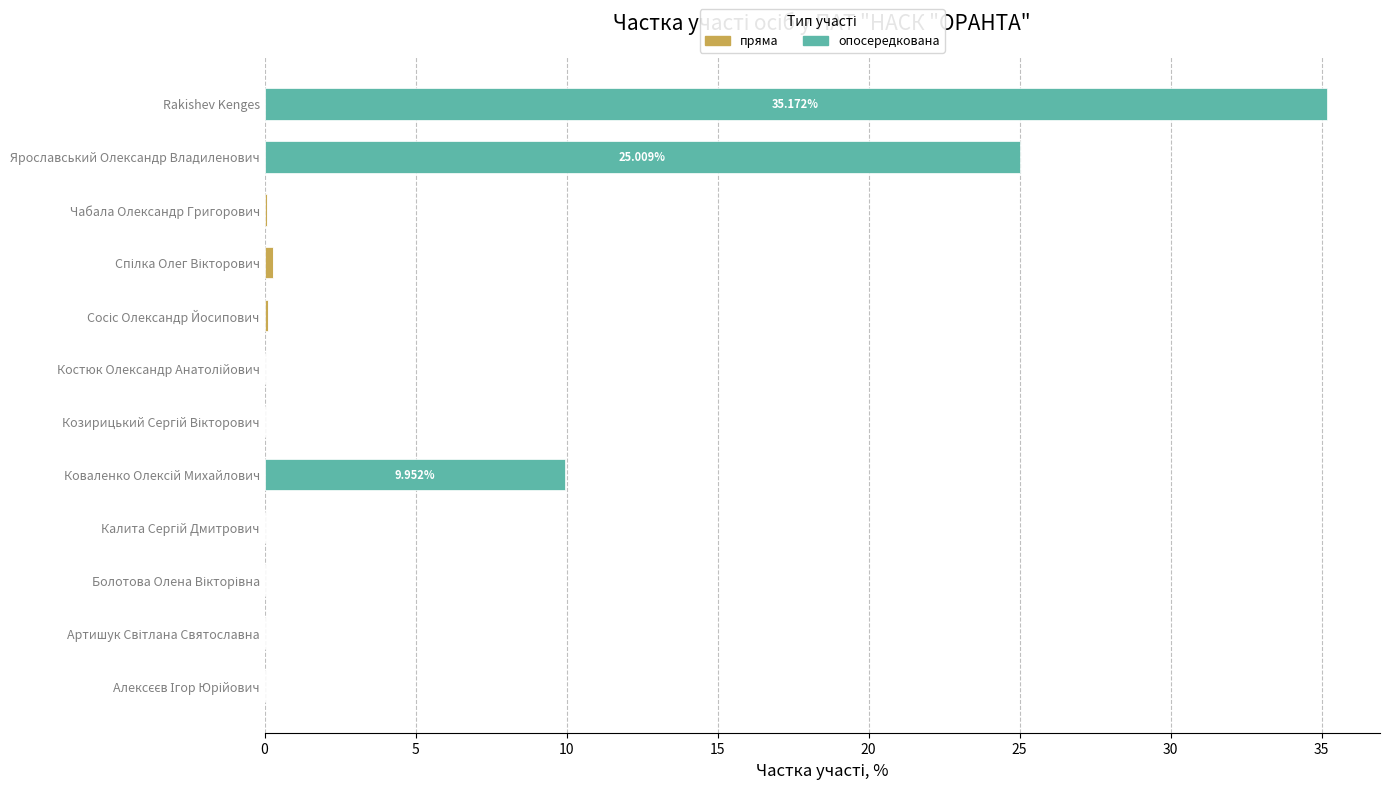

At which category is the sum across all series the highest?

Rakishev Kenges